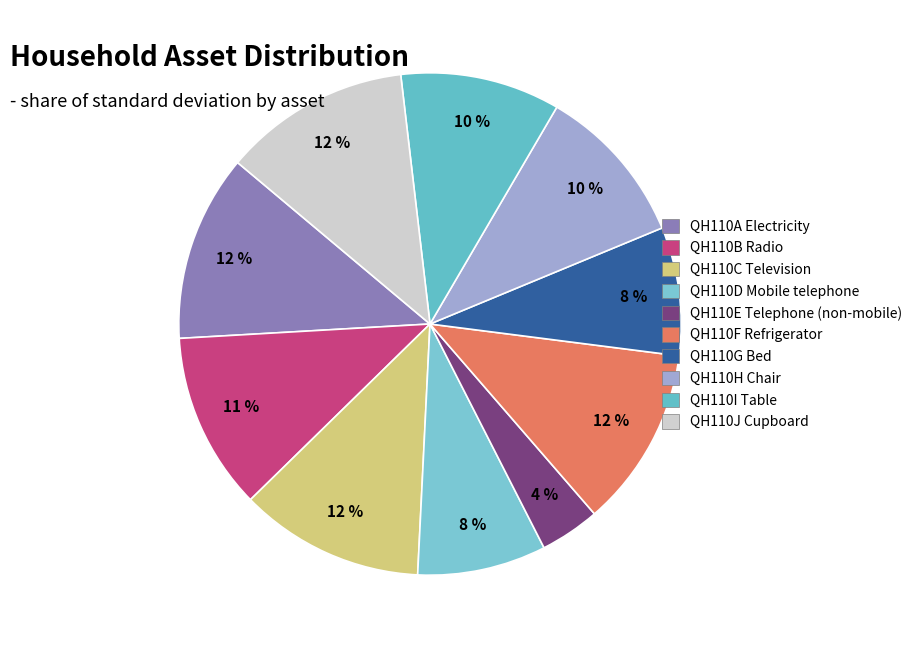

Count the number of slices in the pie.

10